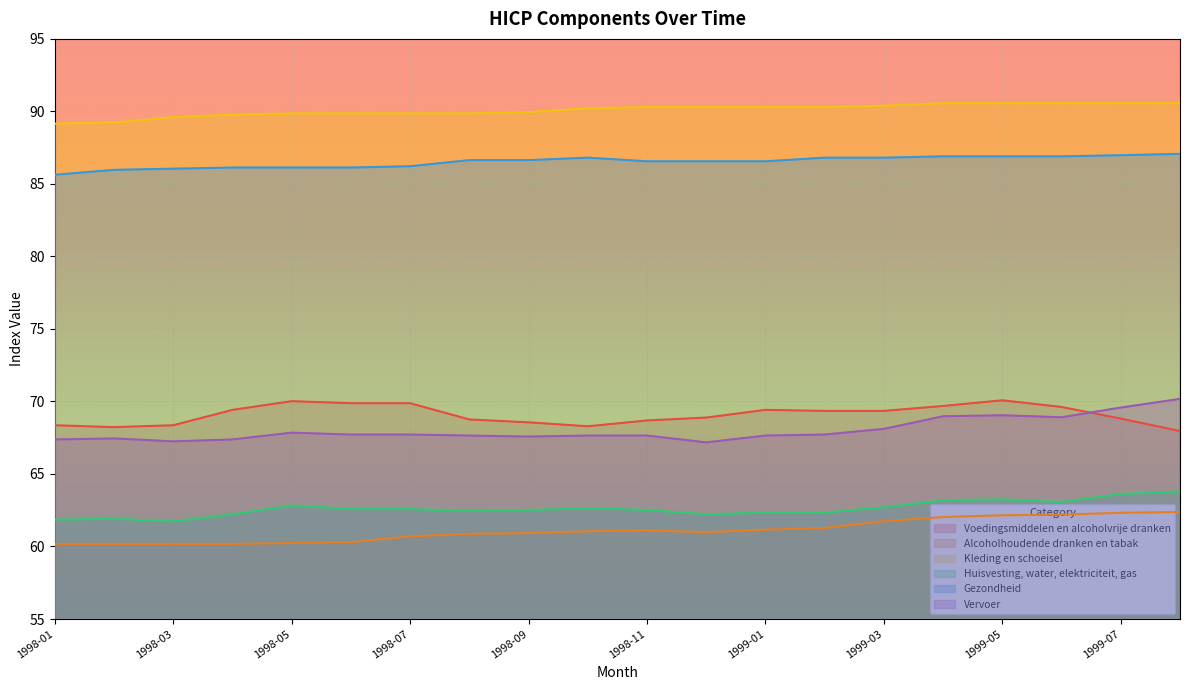

What is the spread (max minus min) of values at 1999-08?

28.2